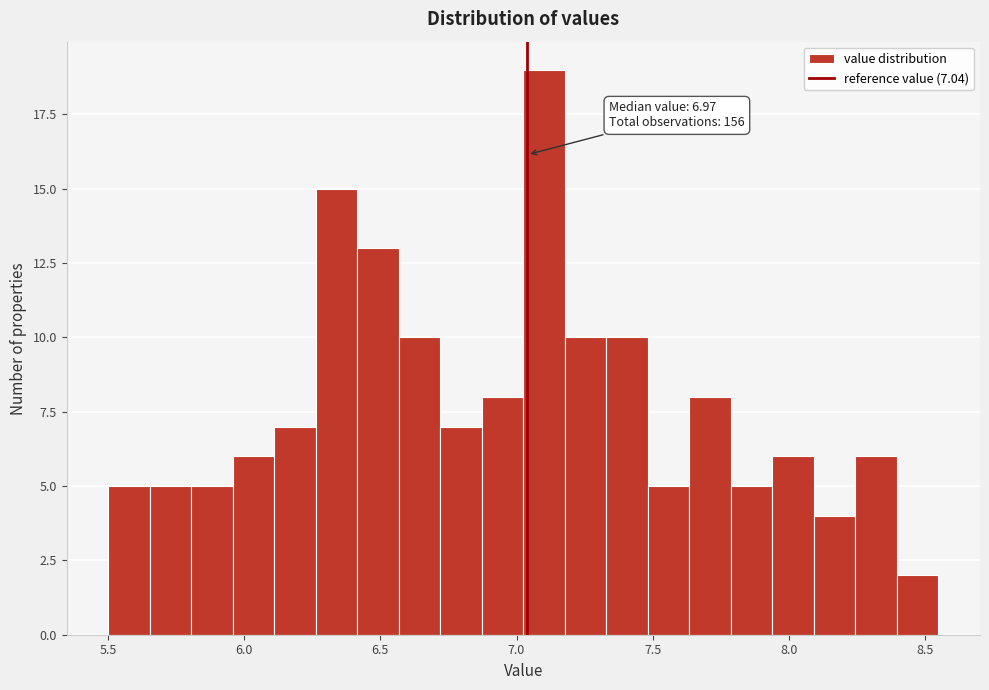

Read against the x-axis, roughly where is the centre of the tallest bar?

7.10